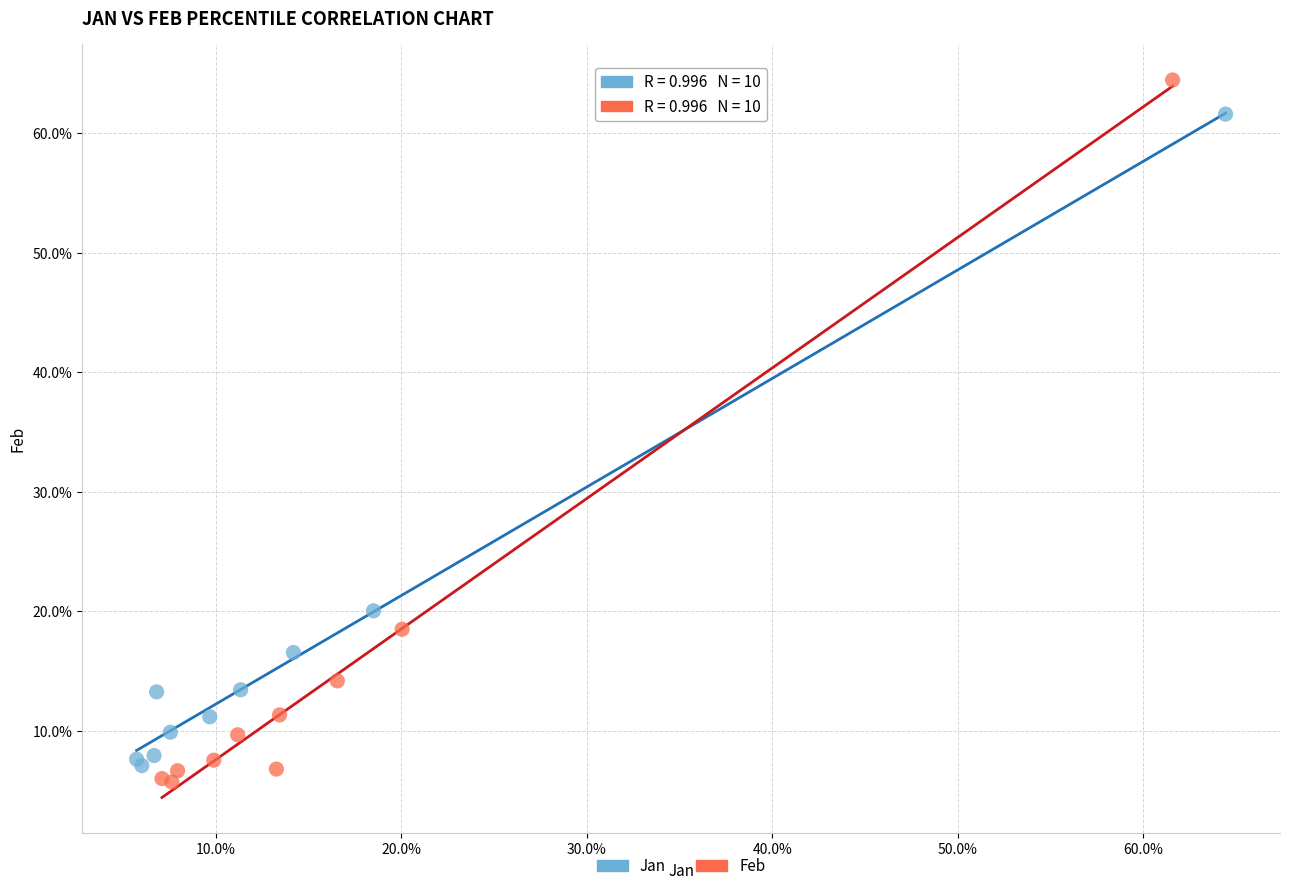

What are all the series names shown in the legend?

Jan, Feb